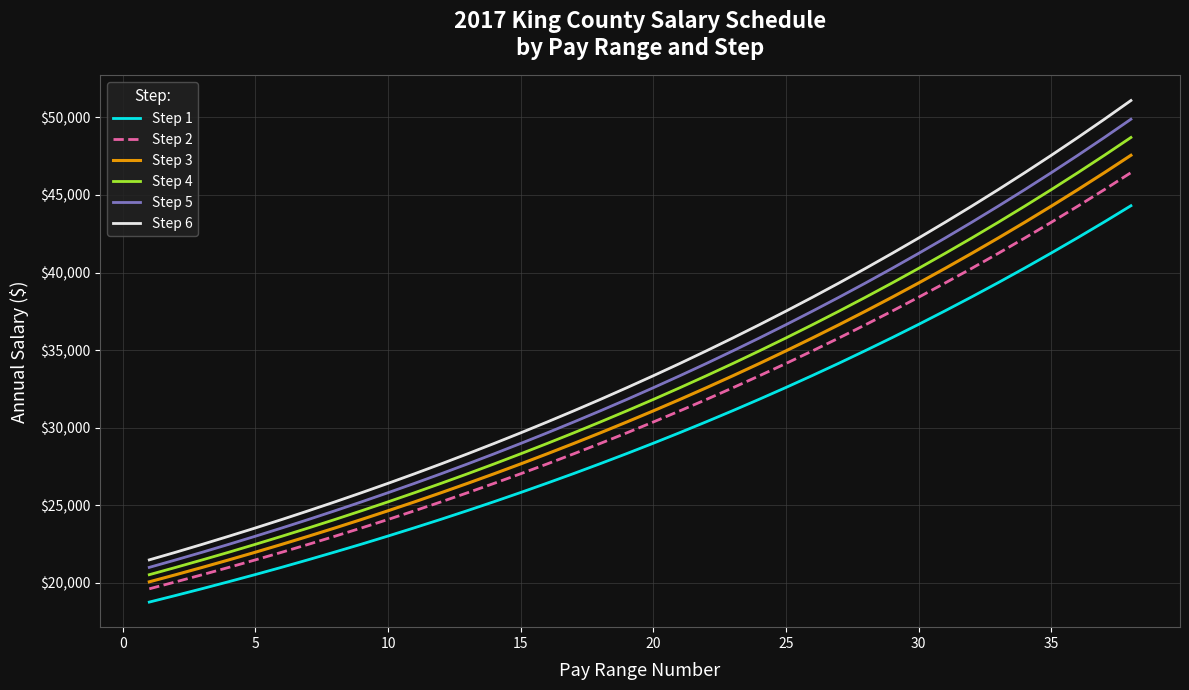

True or false: Step 5 and Step 1 cross at least once.

False